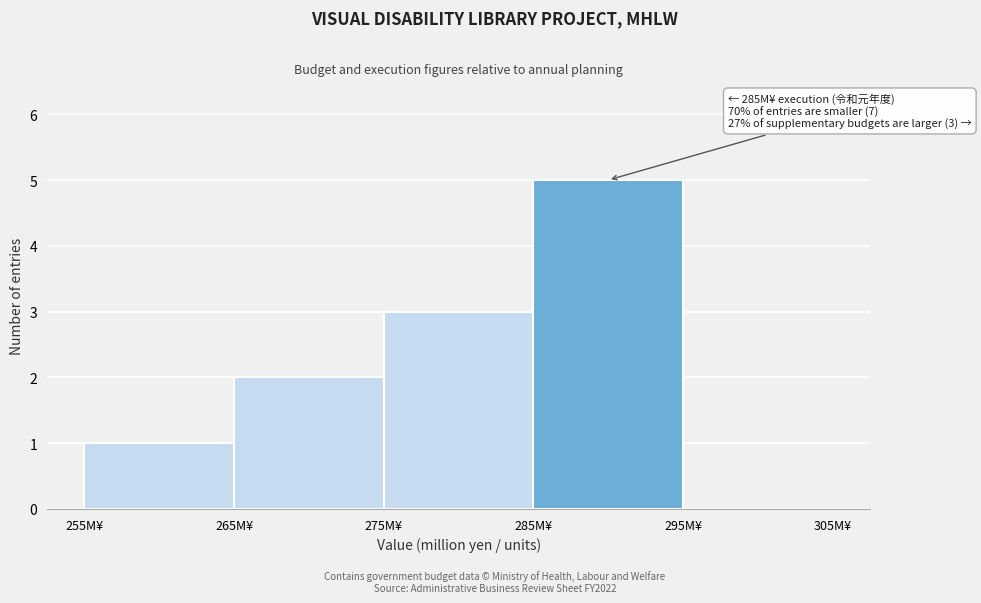

Which range on the x-axis has the tallest bar?

285 to 295